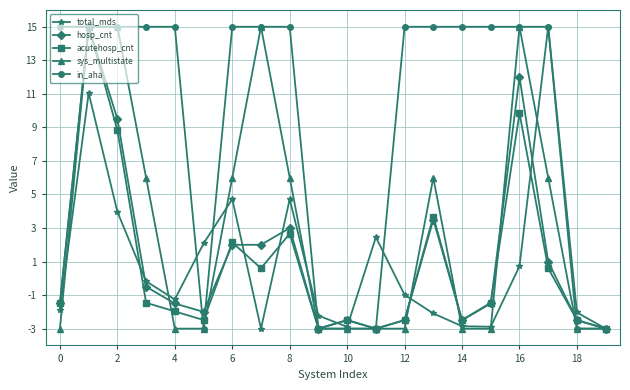

What are all the series names shown in the legend?

total_mds, hosp_cnt, acutehosp_cnt, sys_multistate, in_aha